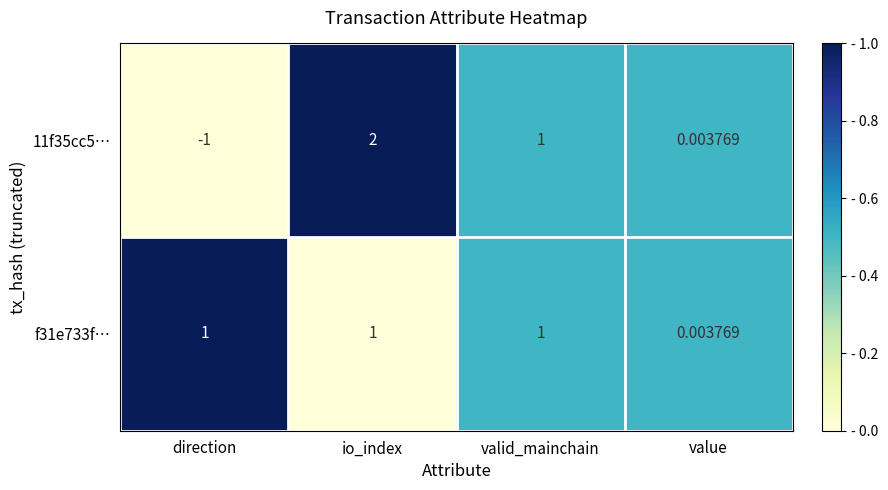

How many series are shown in this chart?

2